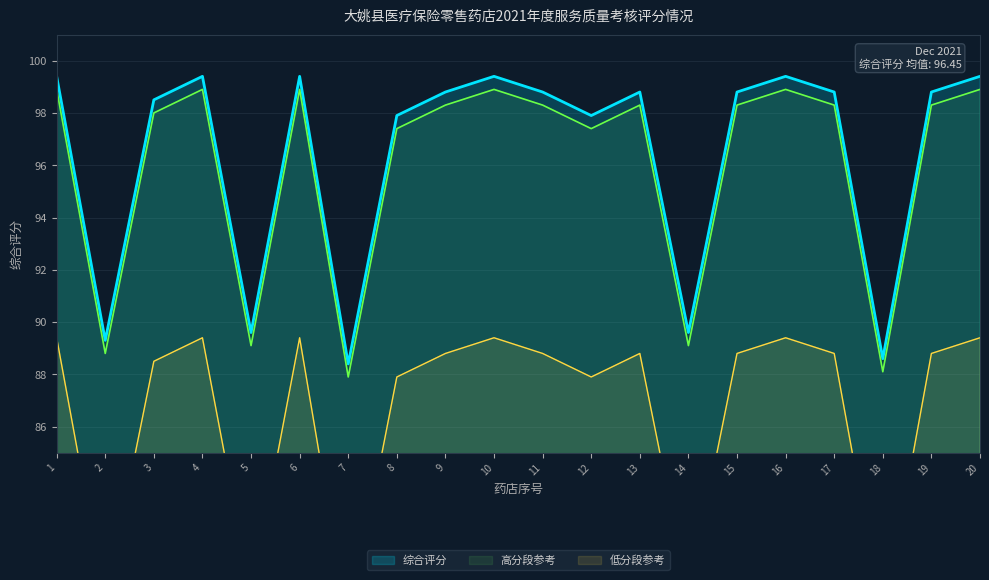

Between 3 and 16, which is larger?

16